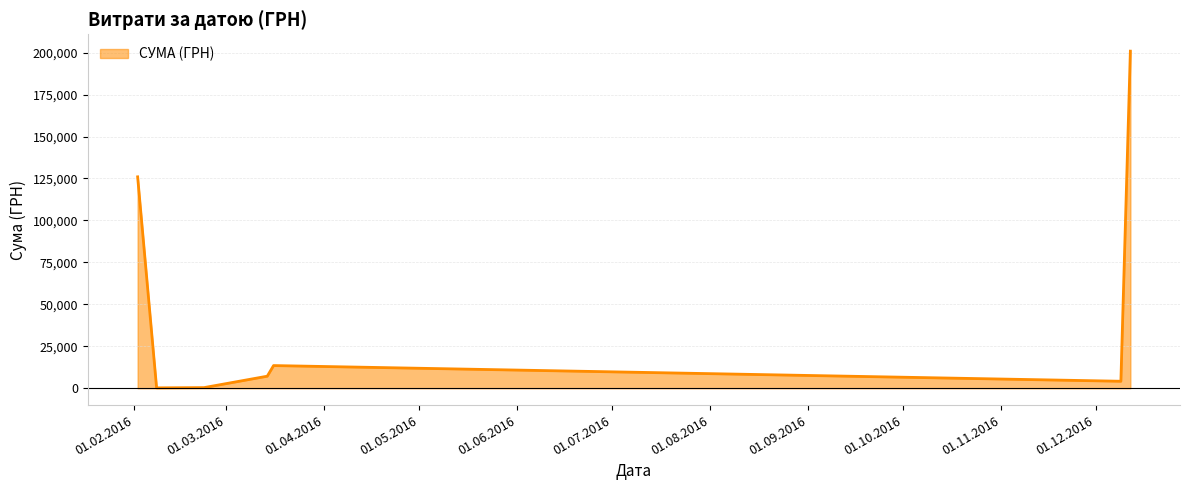

What is the average value?

50332.5